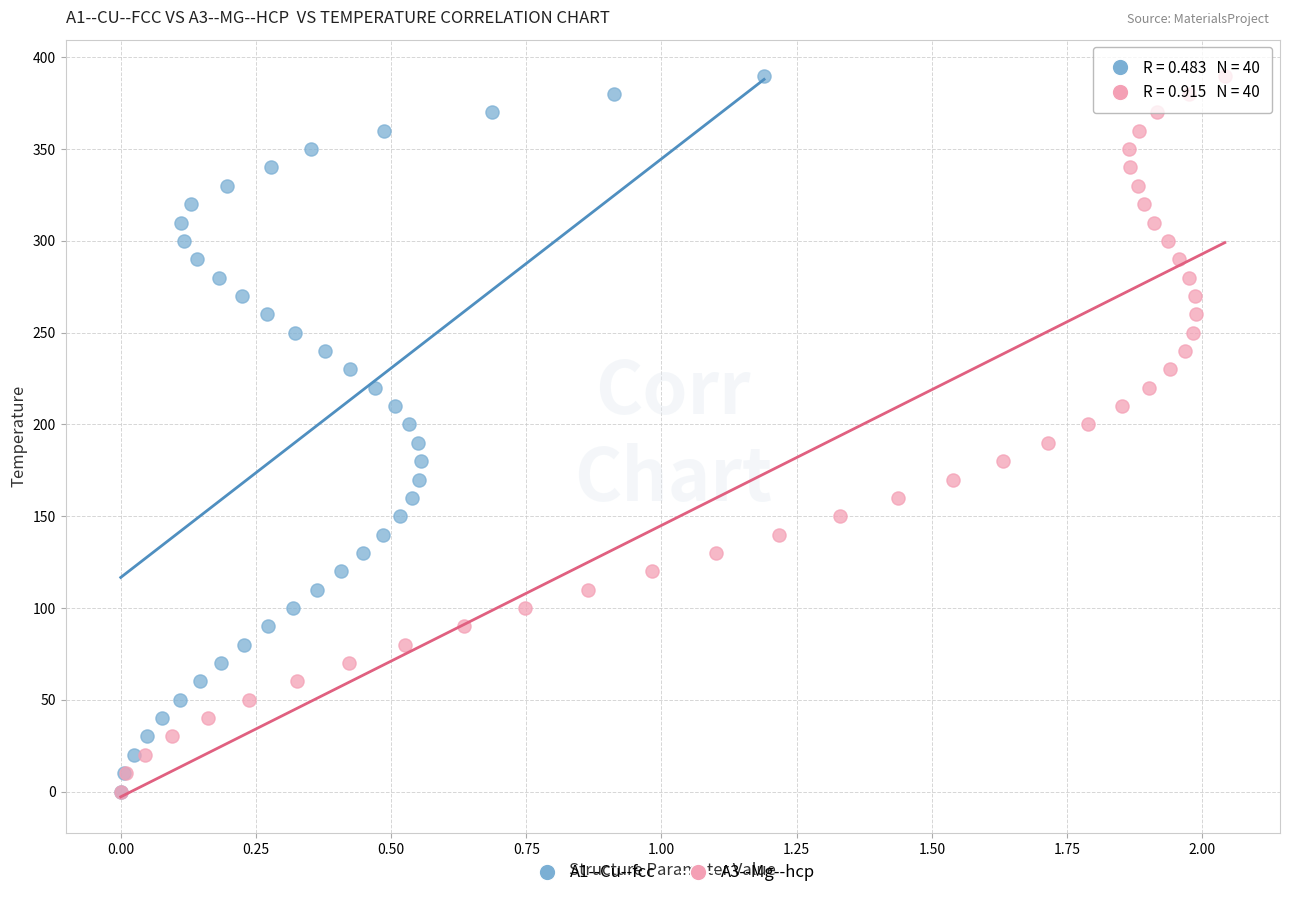

What are all the series names shown in the legend?

A1--Cu--fcc, A3--Mg--hcp